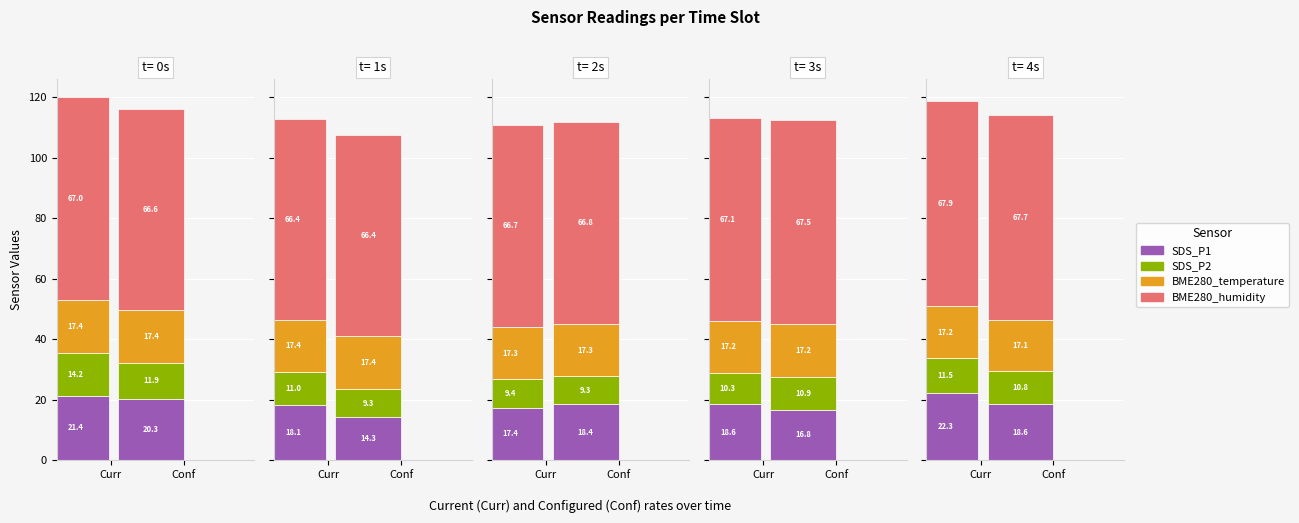

The SDS_P2 series shows 2.4 at 00:06. True or false?

False